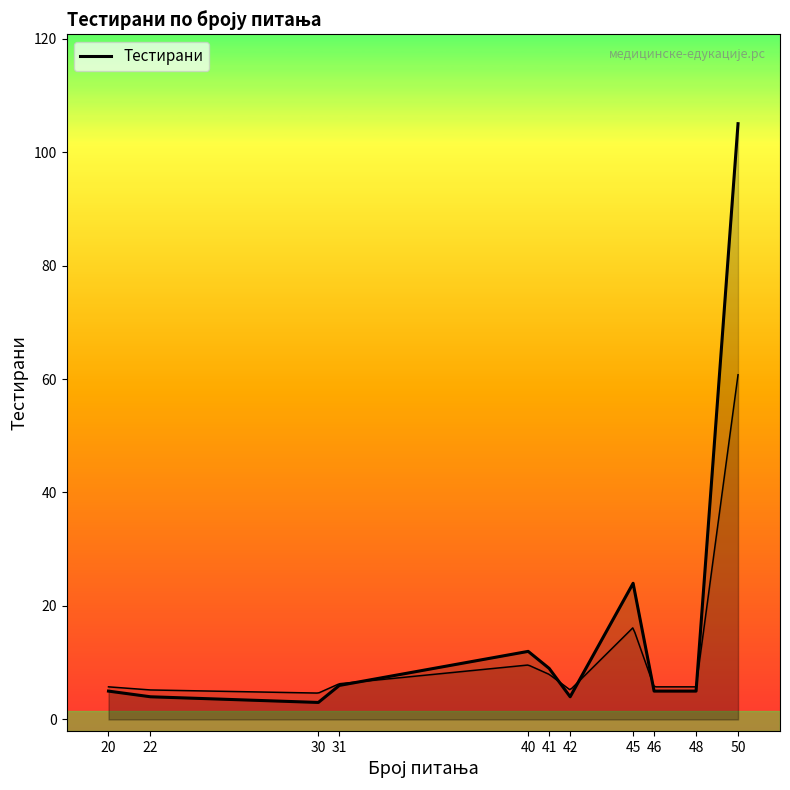

The value at 20 is 1. True or false?

False